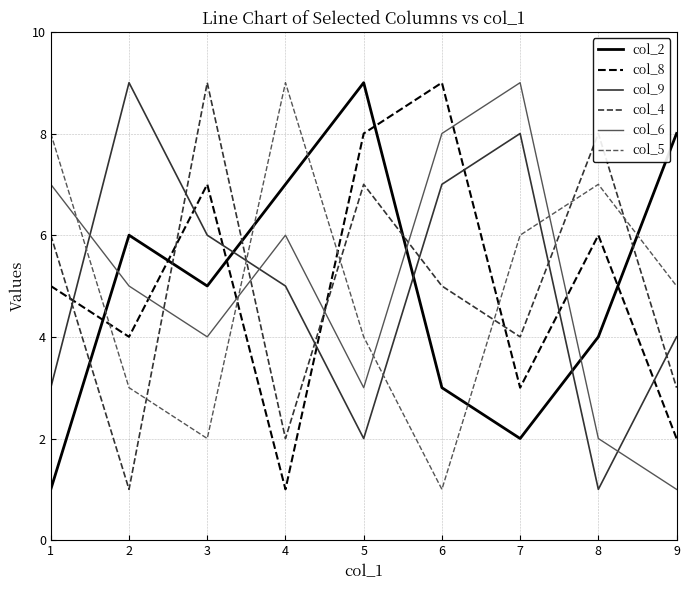

How many values in the col_6 series are below 5?

4